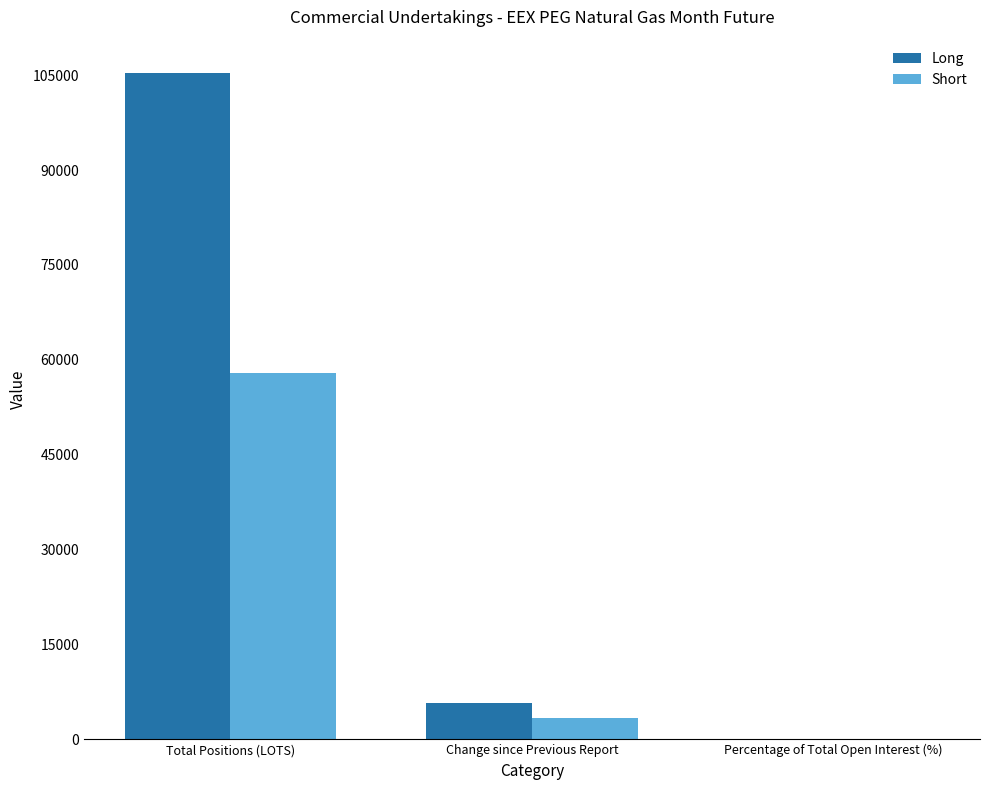

Which series changed the most between Total Positions (LOTS) and Percentage of Total Open Interest (%)?

Long